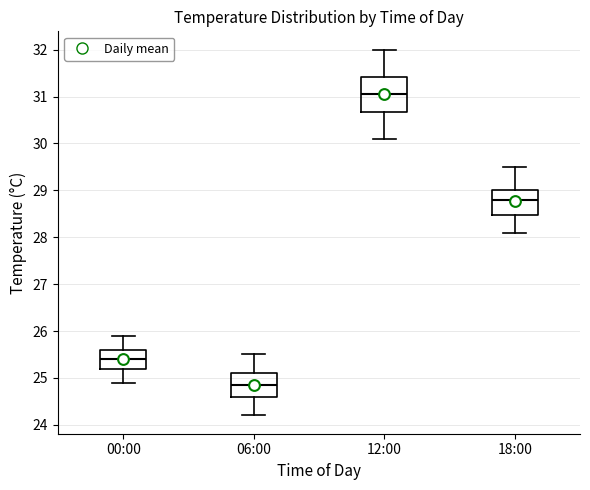

Comparing the boxes themselves (not the whiskers), which one is the tallest?

12:00